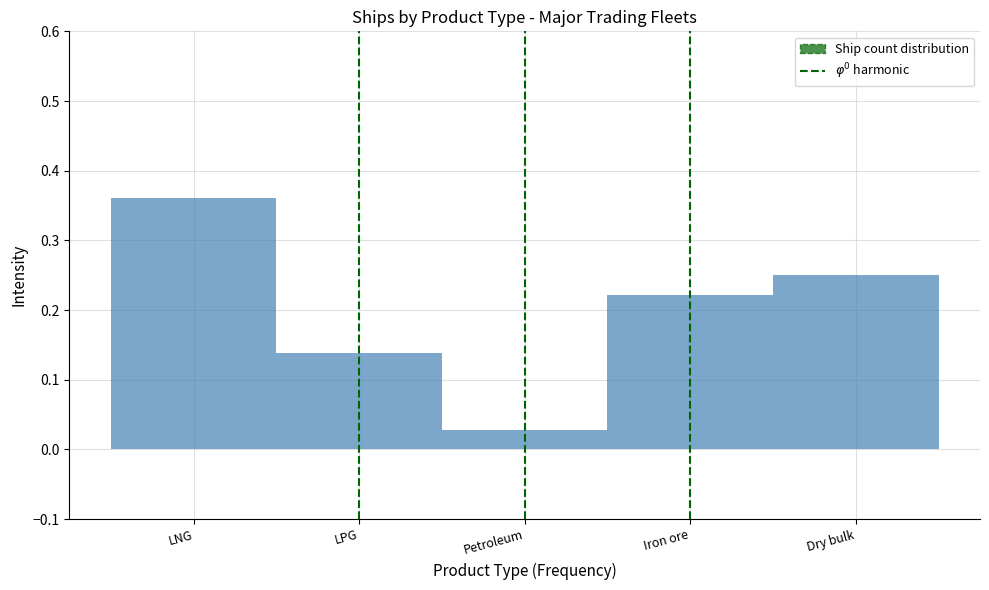

The chart shows a value of 0.4 at Iron ore. True or false?

False